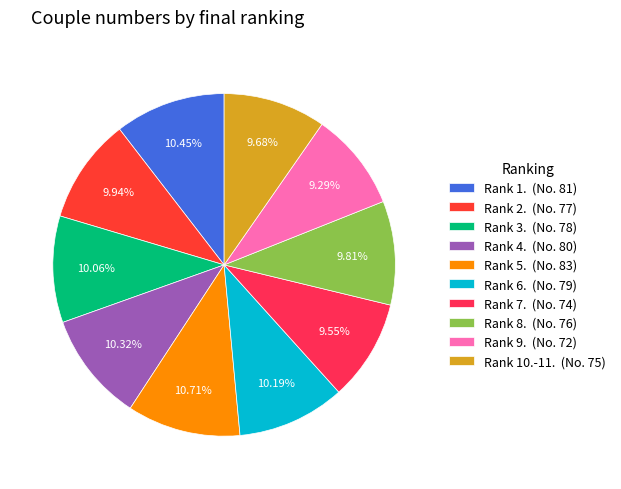

What is the largest slice in the pie chart?

5.